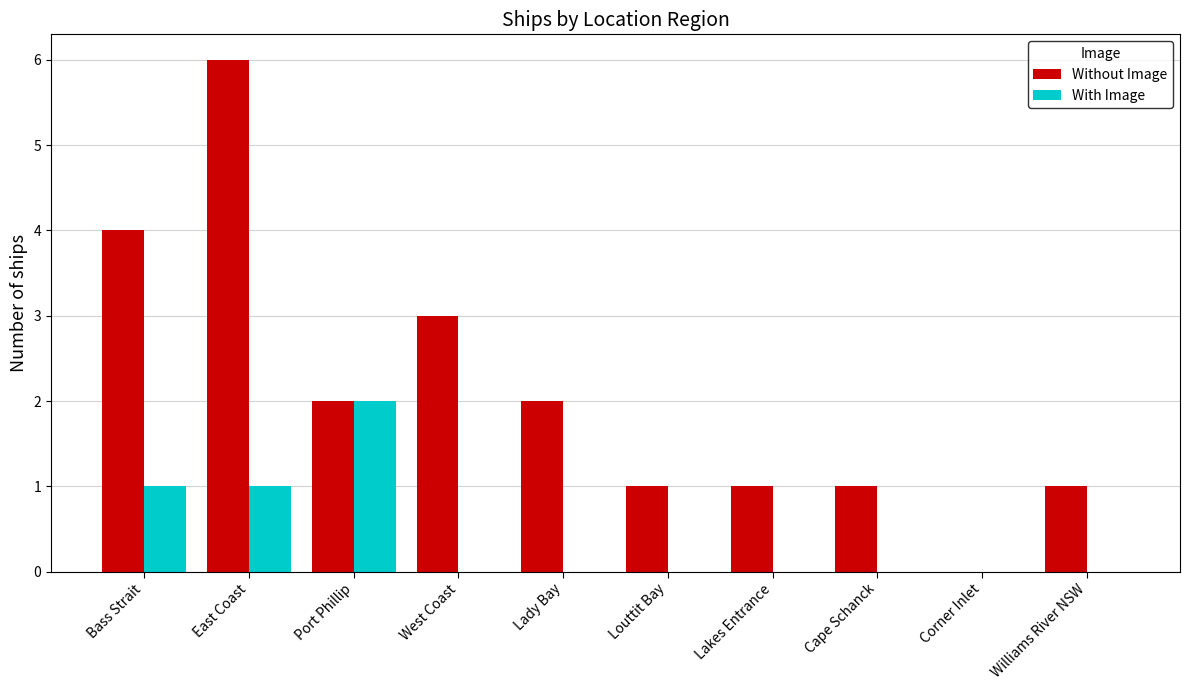

The value of With Image at Lakes Entrance is -1. True or false?

False